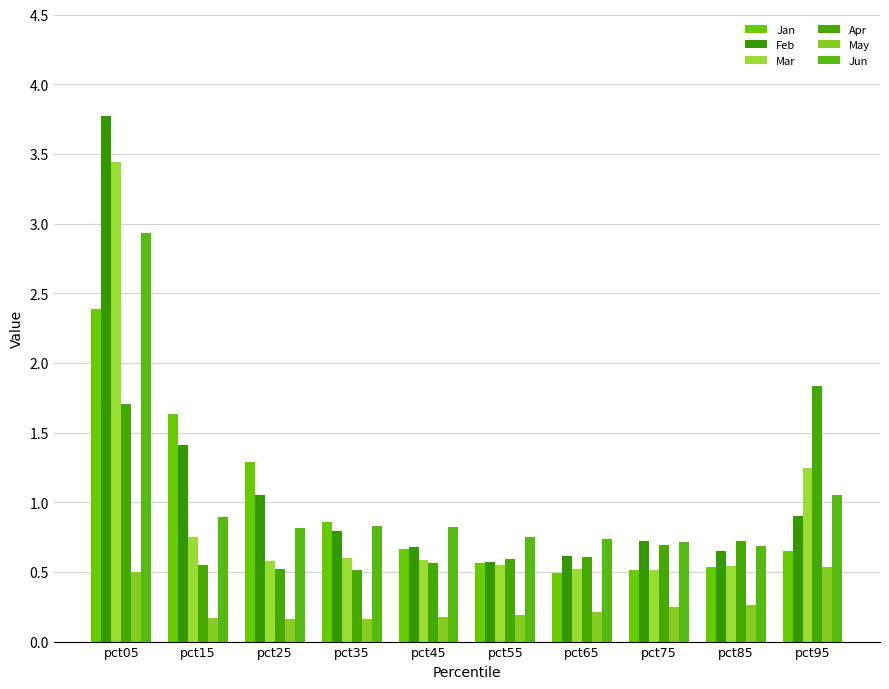

How many groups of bars are there?

10